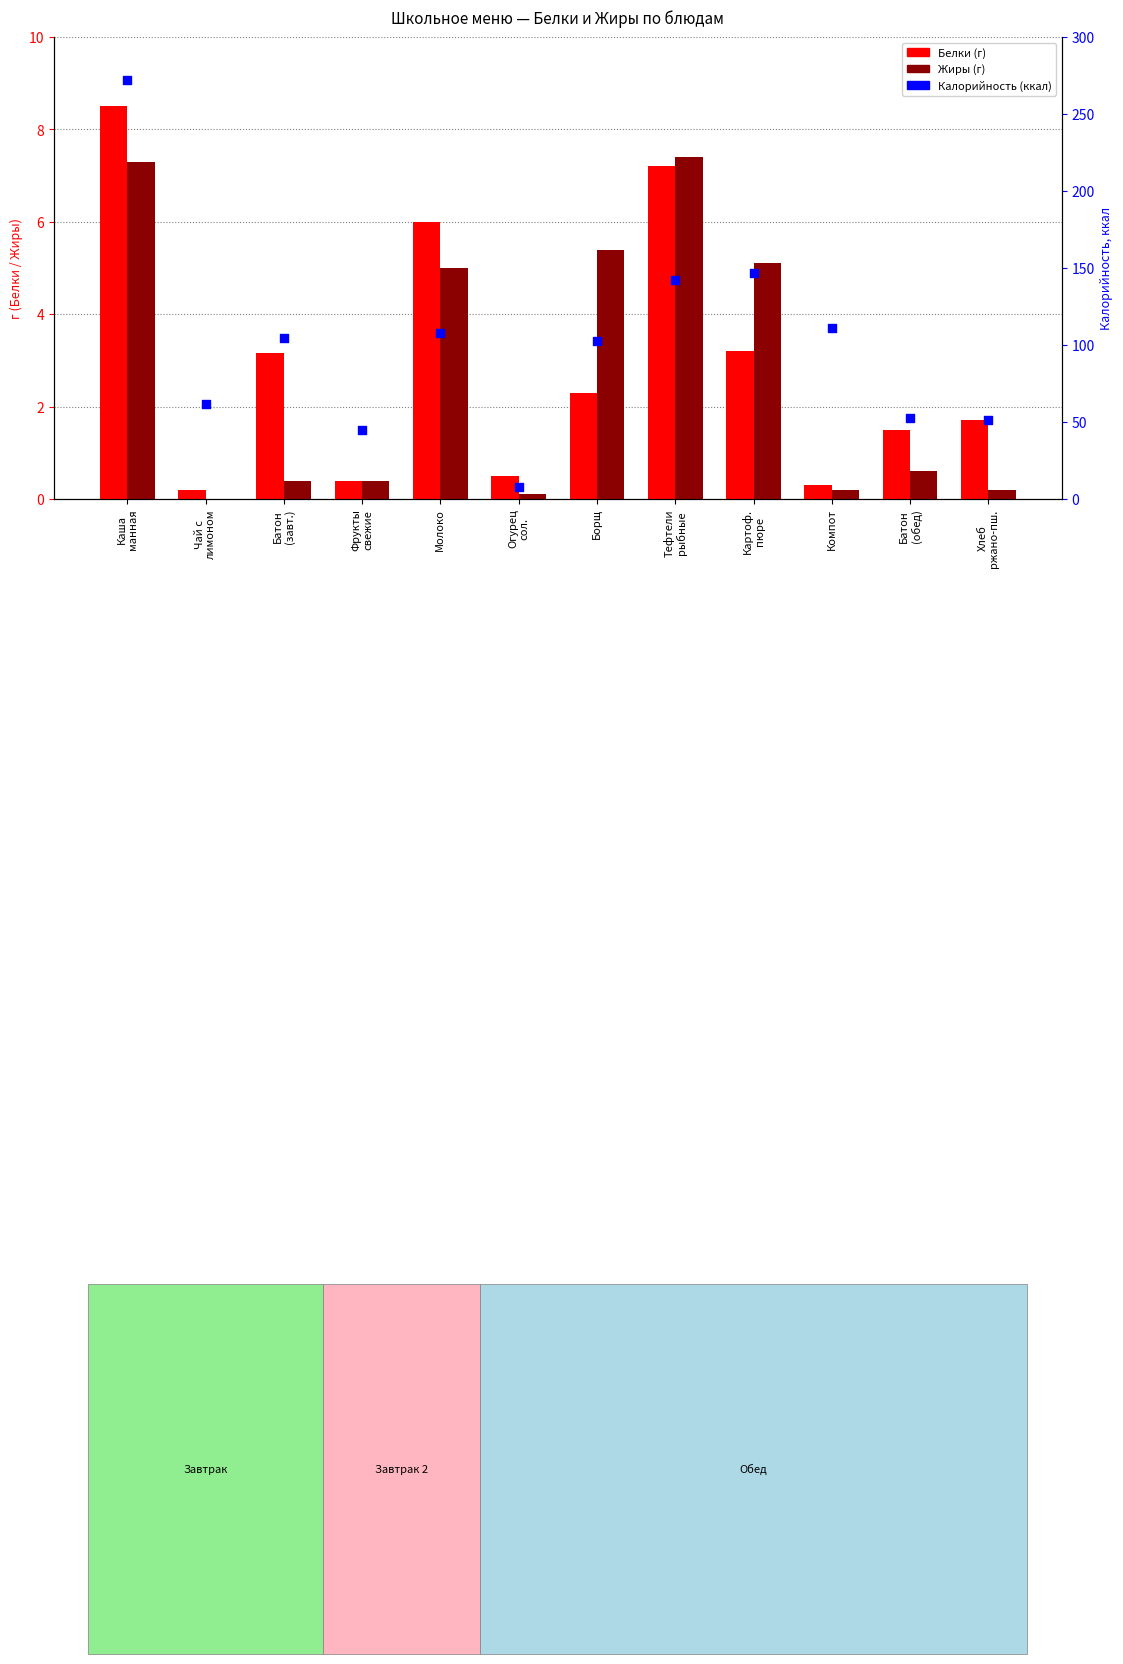

Which series reaches the maximum Y coordinate?

Калорийность